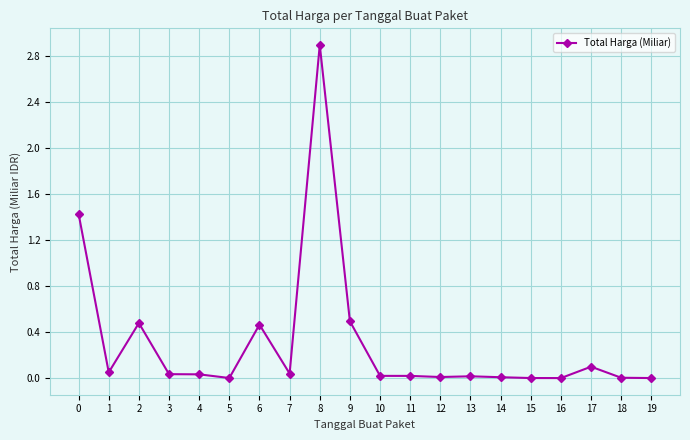

The chart shows a value of 0.0 at 13. True or false?

True